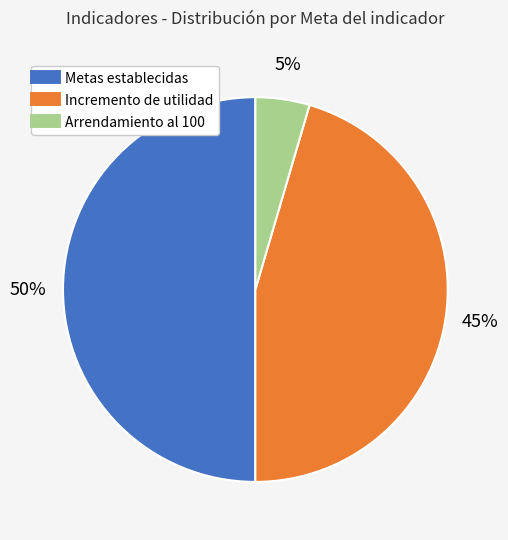

Combined, do Arrendamiento al 100 and Metas establecidas account for over 50%?

Yes